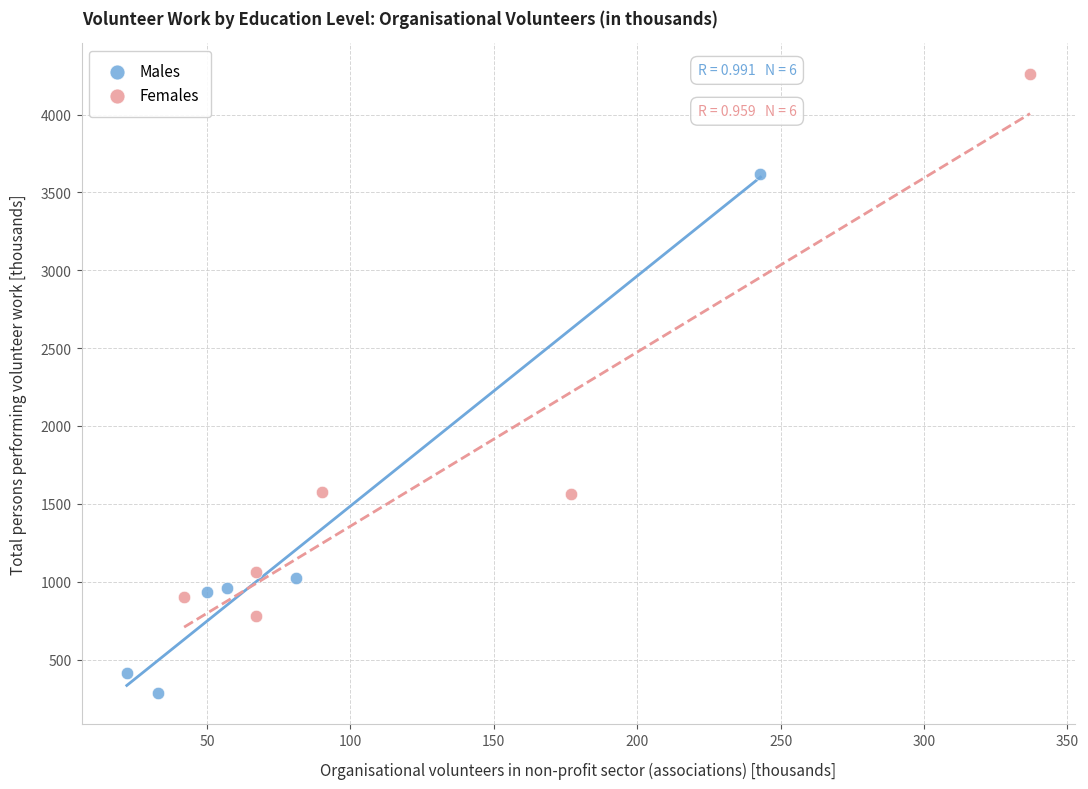

Which series contains the lowest Y value?

Males